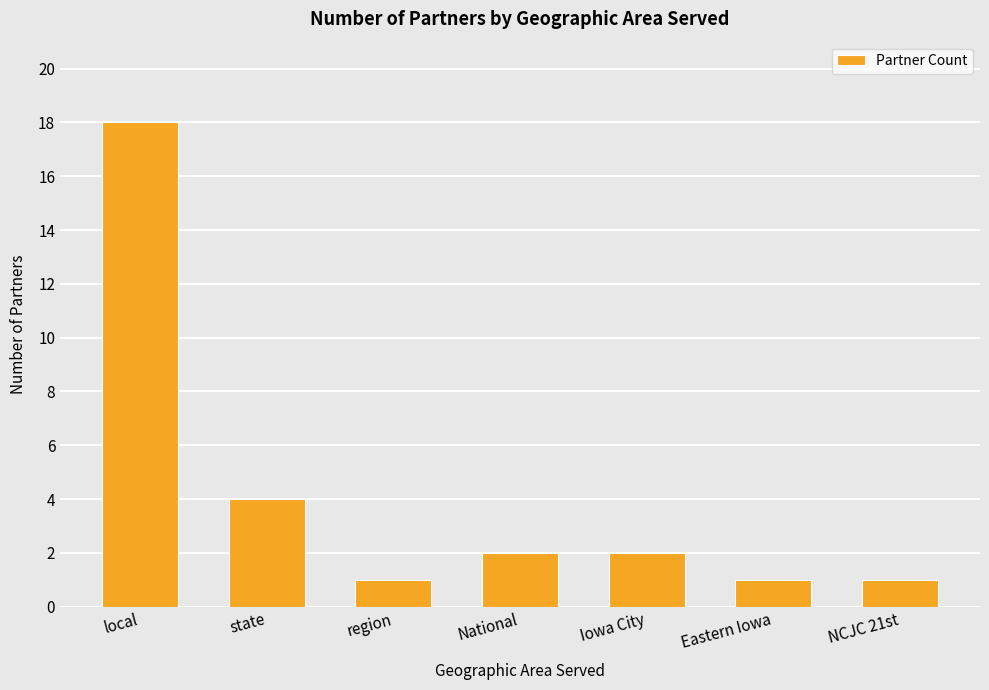

Which label corresponds to the largest value in the chart?

local